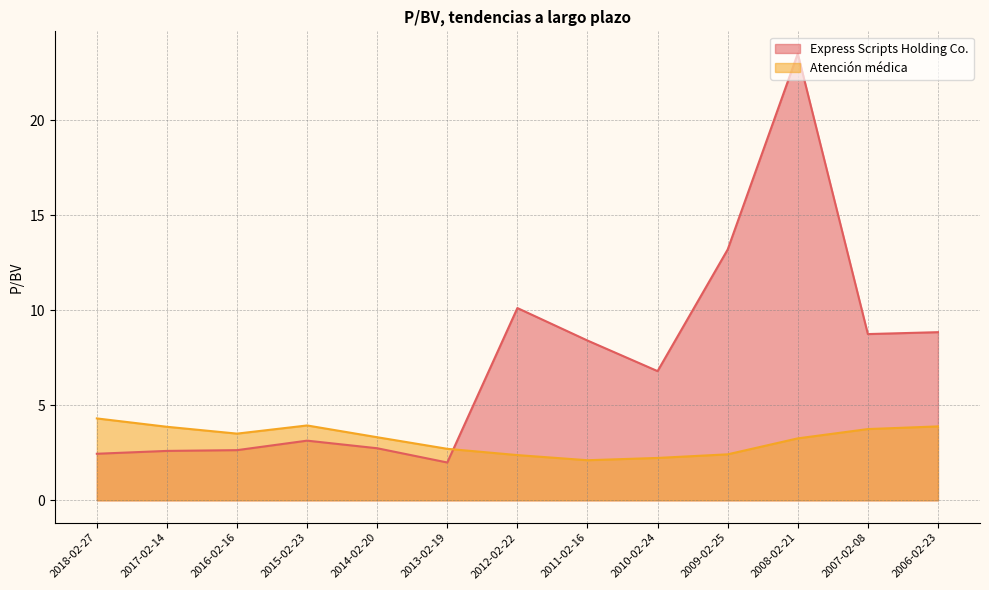

How many data points in Express Scripts Holding Co. are less than 6?

6